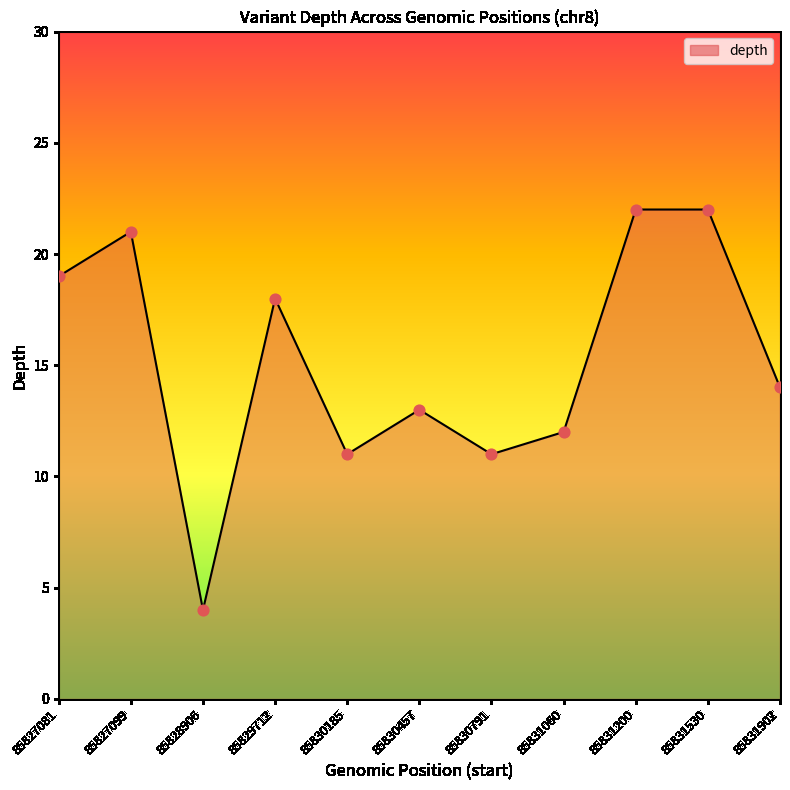

What is the difference between the maximum and minimum values?

18